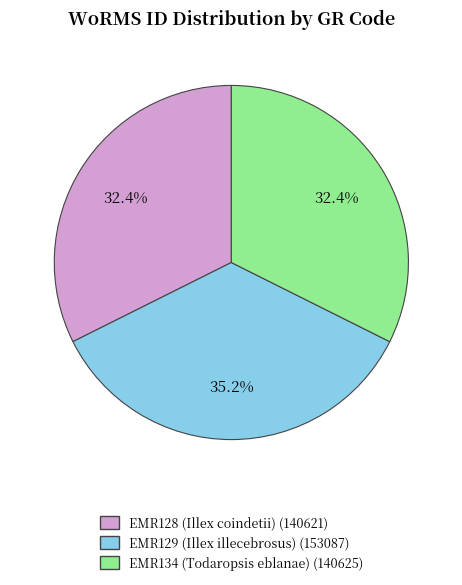

Is EMR134 (Todaropsis eblanae) the majority of the pie?

No